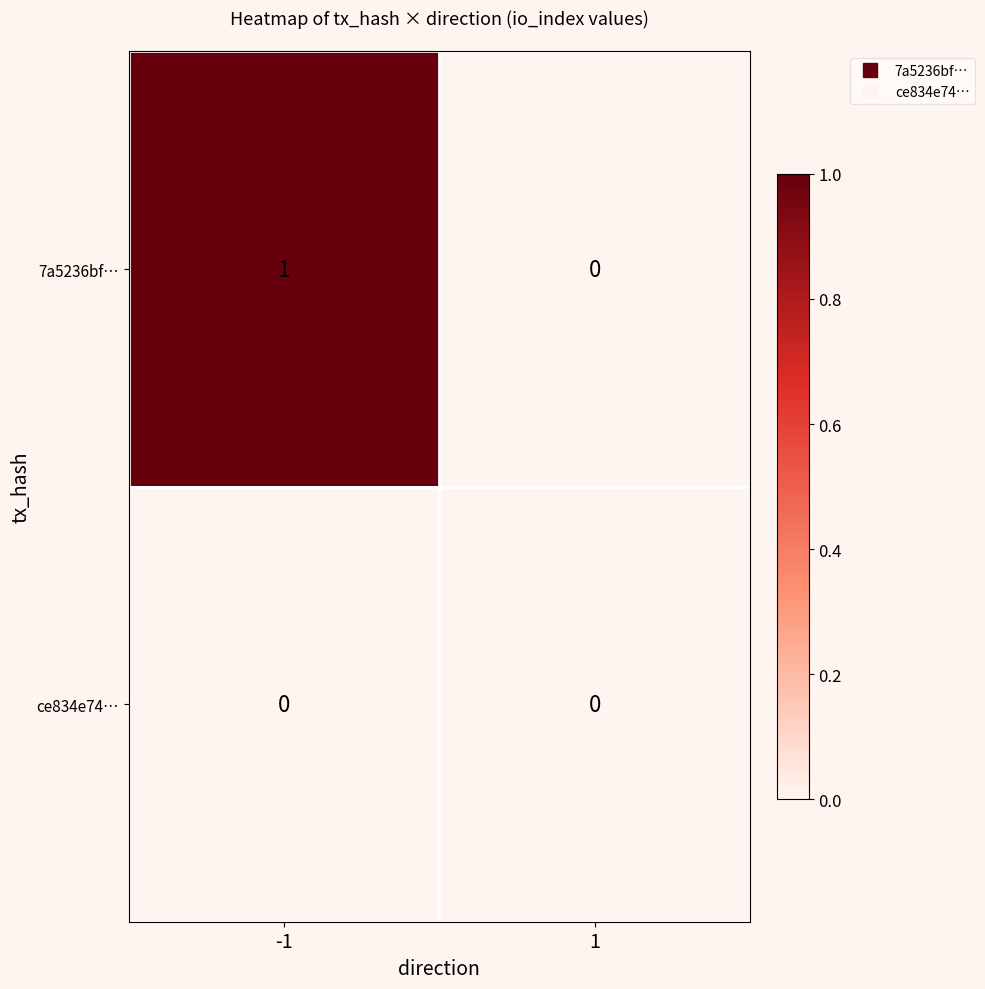

The ce834e74… series shows 0 at -1. True or false?

True